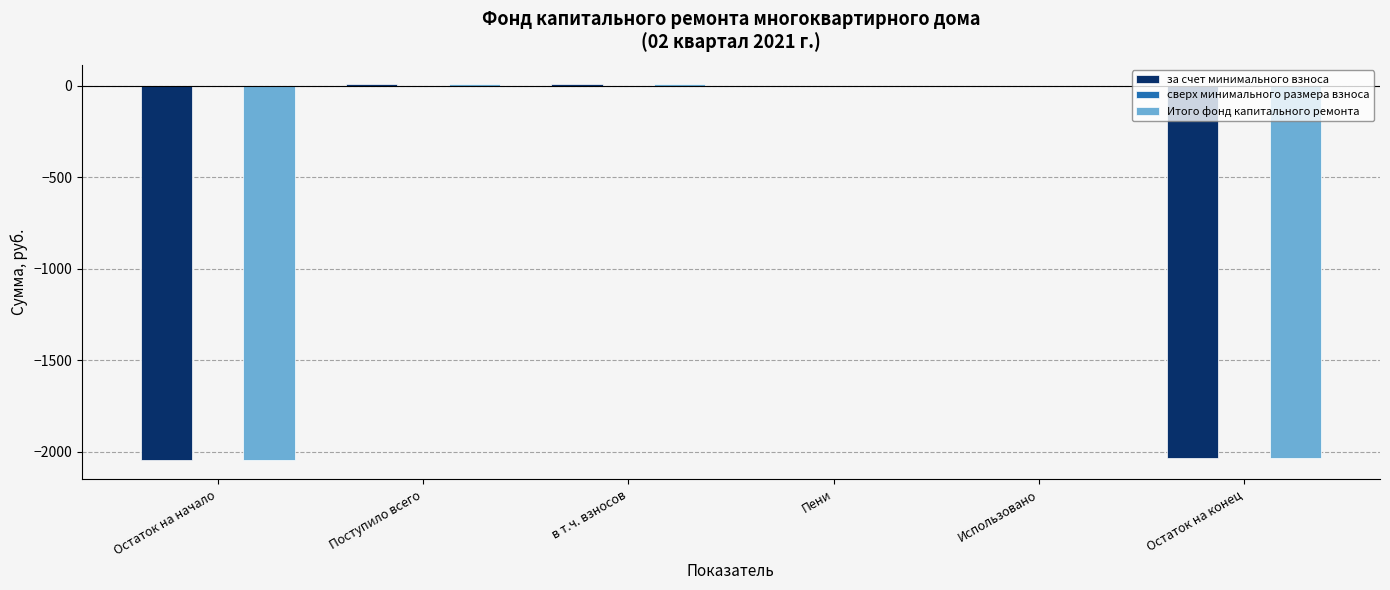

What is the approximate value of за счет минимального взноса at Остаток на конец?

-2036.1